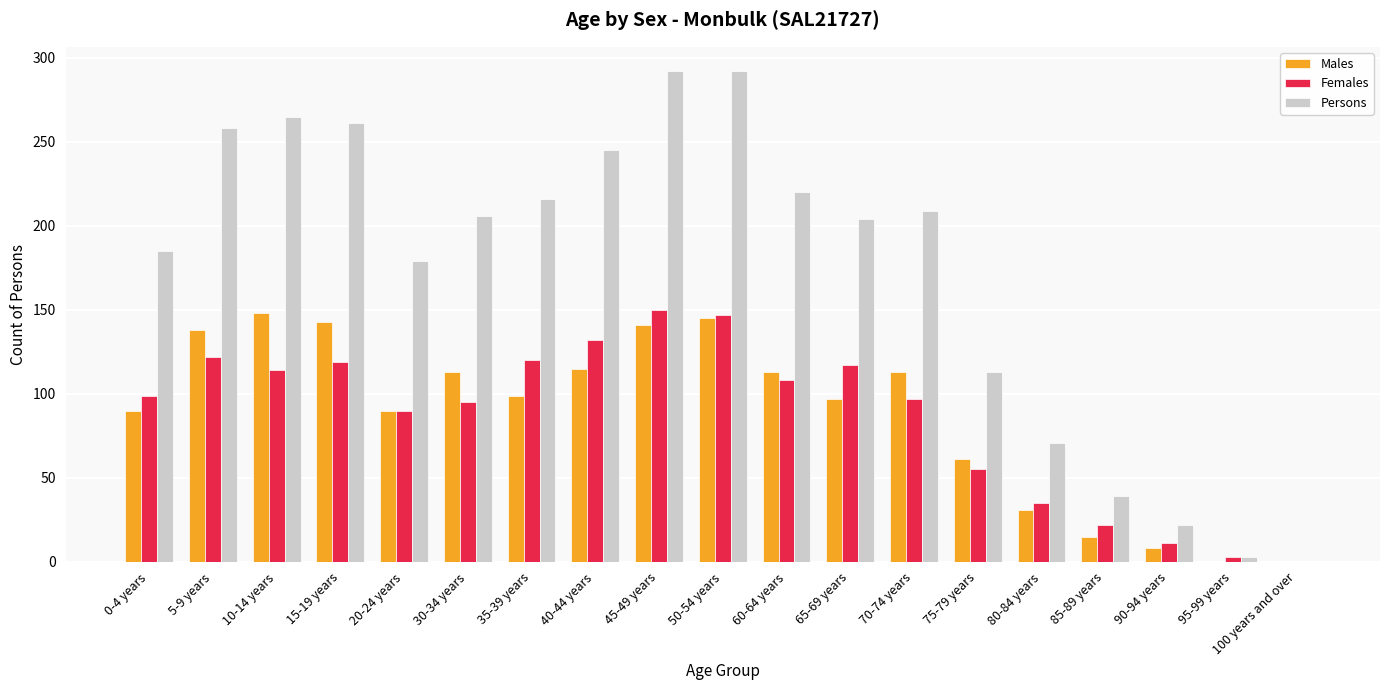

Which series has the largest total across all categories?

Persons